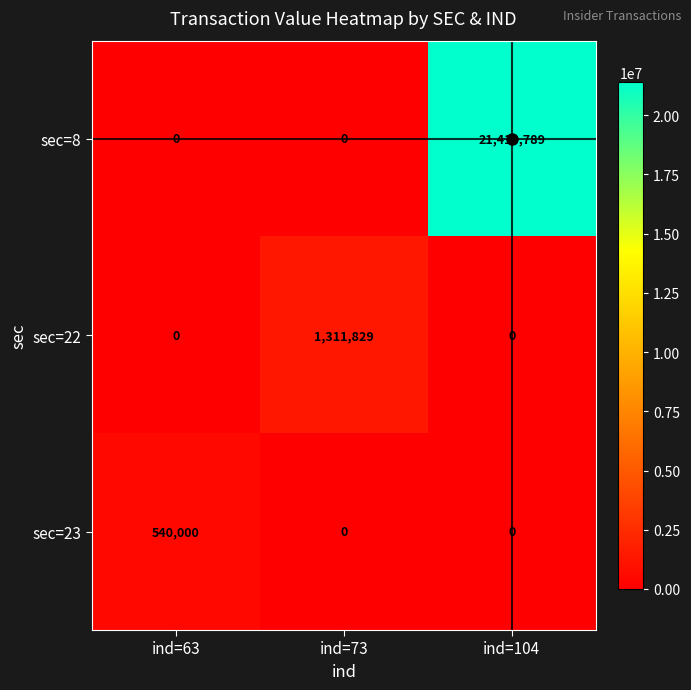

List the series in order of their peak value, lowest first.

sec=23, sec=22, sec=8